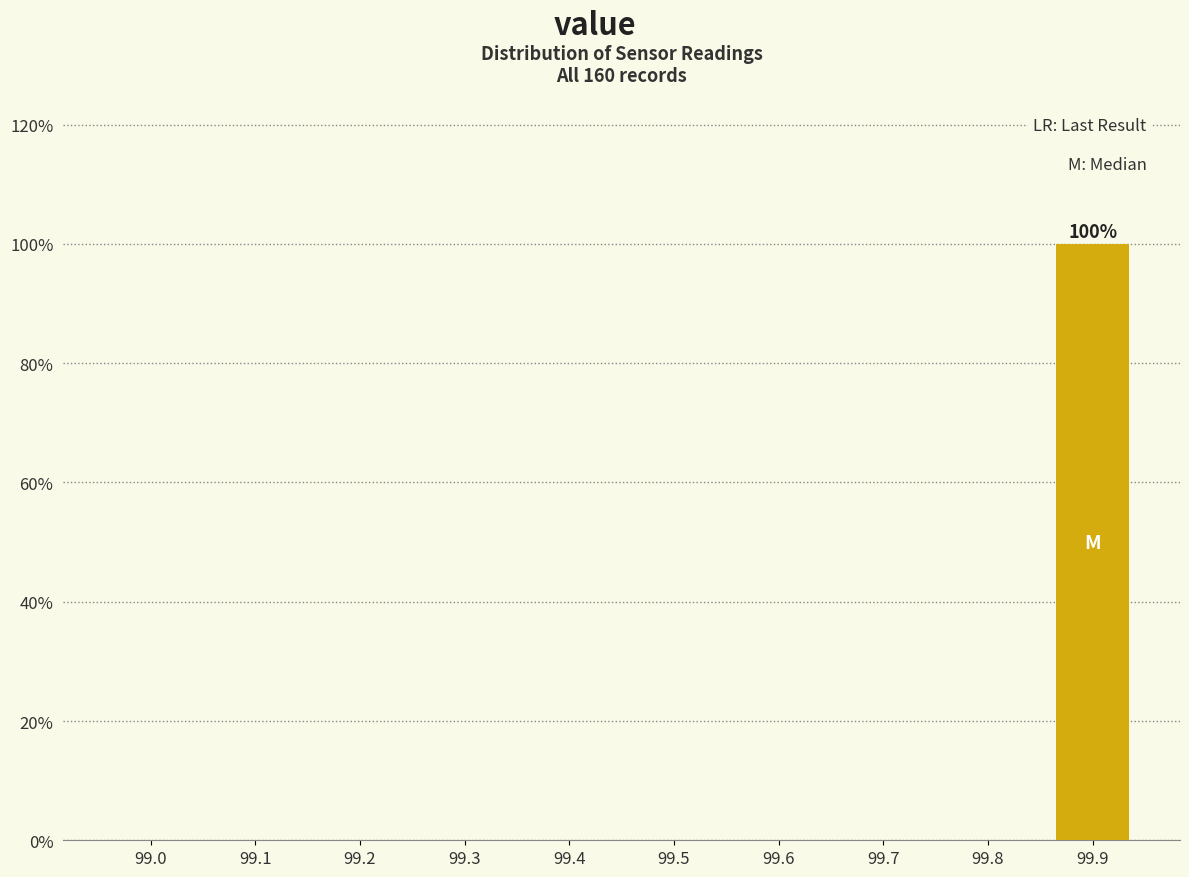

Reading left to right, list all the values displayed in this chart.

99.0=0	99.1=0	99.2=0	99.3=0	99.4=0	99.5=0	99.6=0	99.7=0	99.8=0	99.9=100